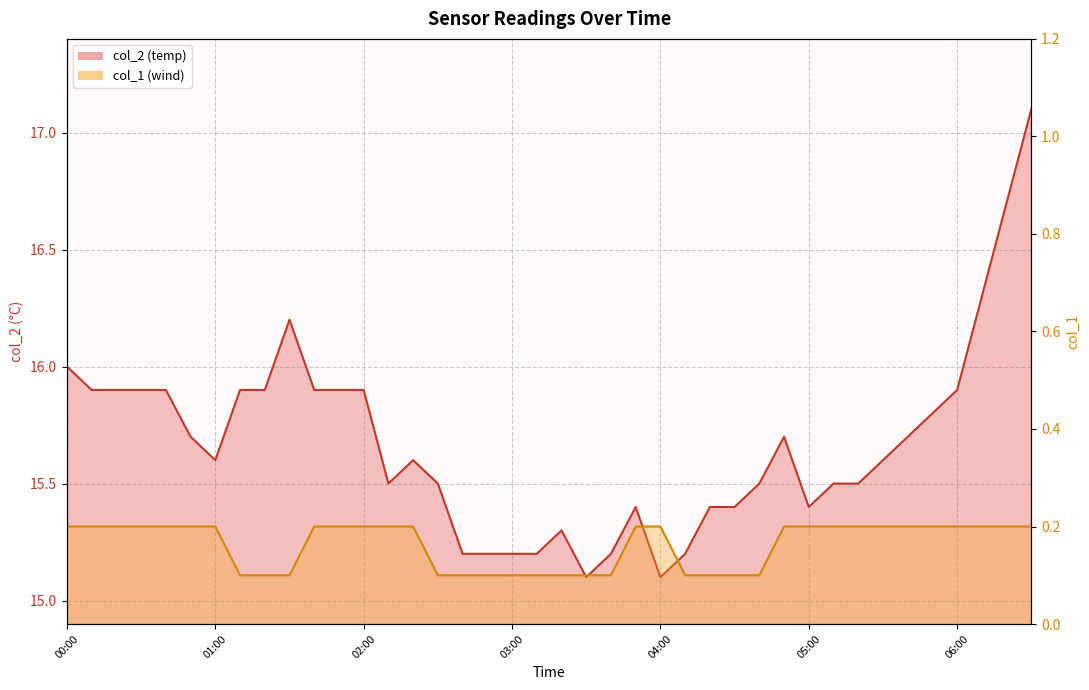

List the series in order of their peak value, highest first.

col_2, col_1